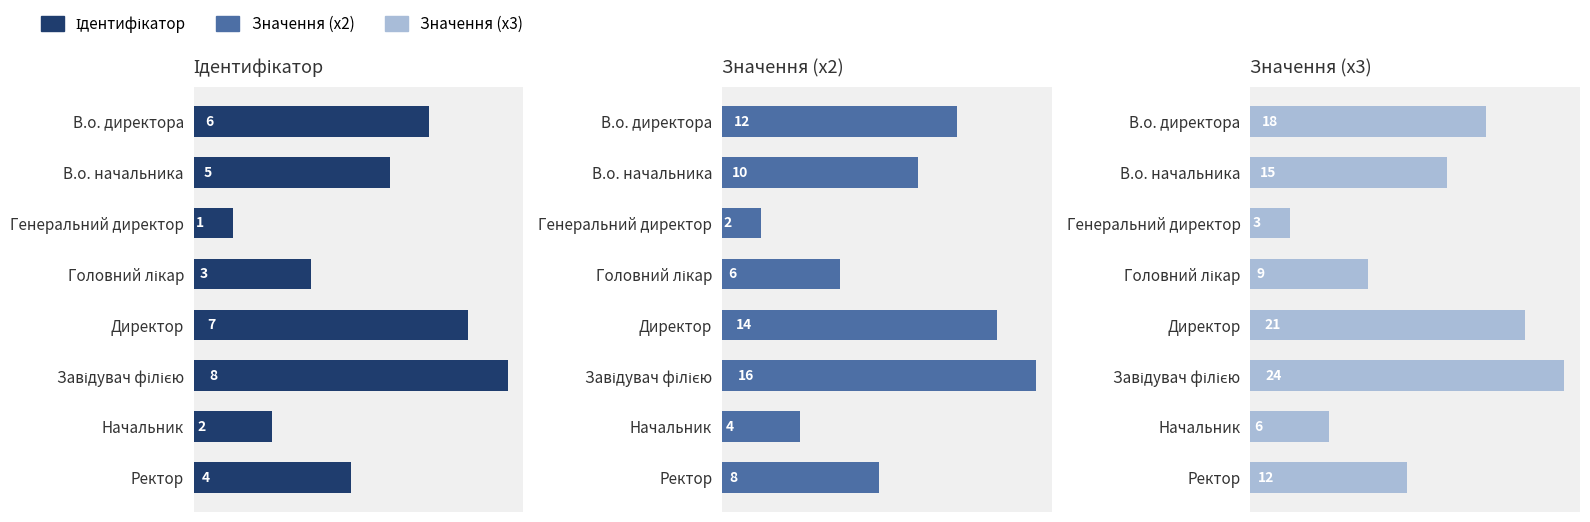

Is it true that Ідентифікатор equals 5 at В.о. начальника?

True